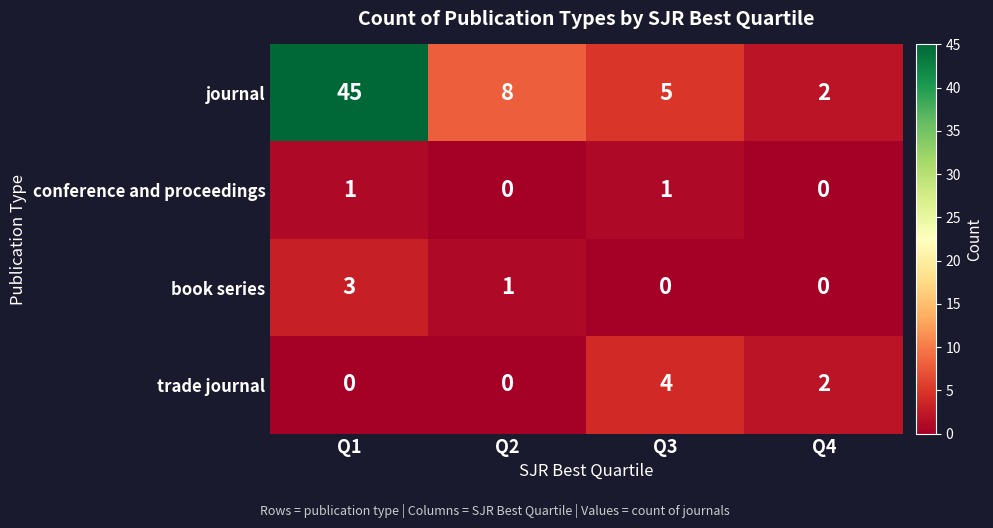

What is the difference between the maximum and second lowest values in the book series series?

3